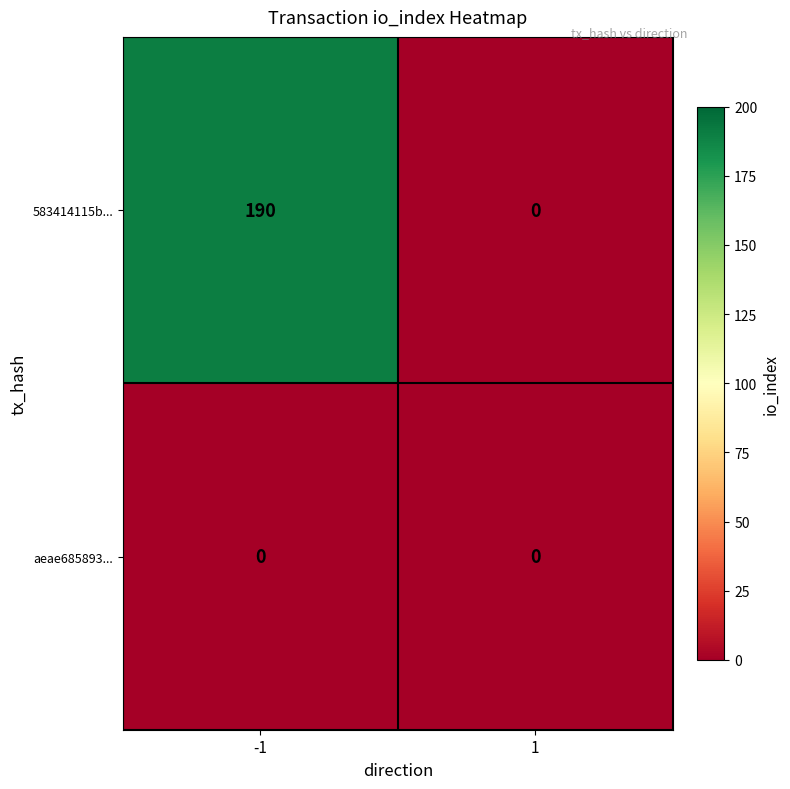

Reading left to right, what are all the values shown in this chart?

583414115b...: -1=190	1=0
aeae685893...: -1=0	1=0